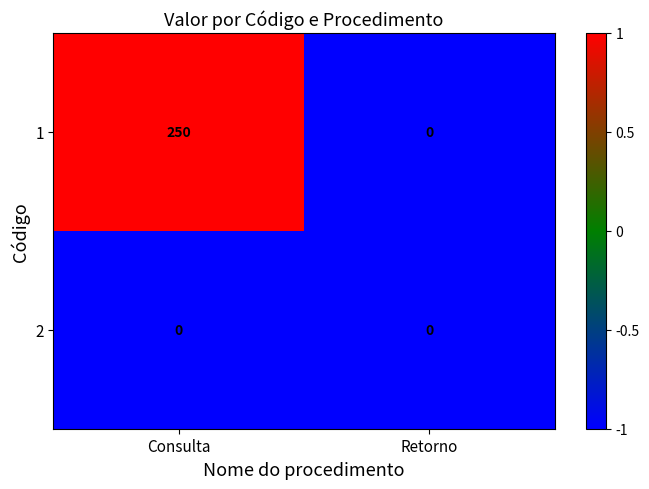

True or false: 1 has a value of 0 at Retorno.

True